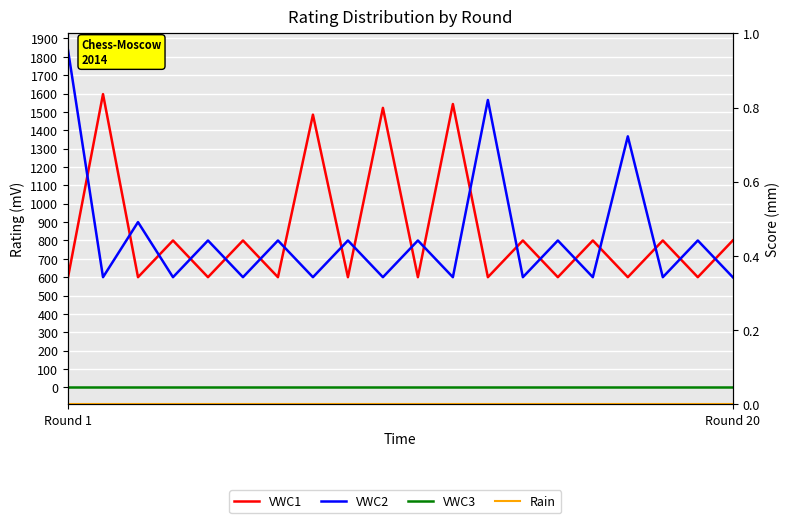

What is the difference between the maximum and minimum values in the VWC2 series?

1236